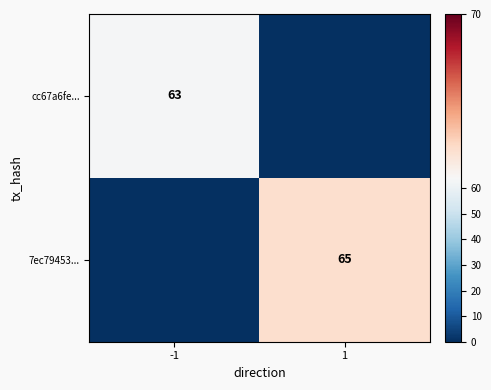

Is it true that 7ec79453... equals 28 at 1?

False